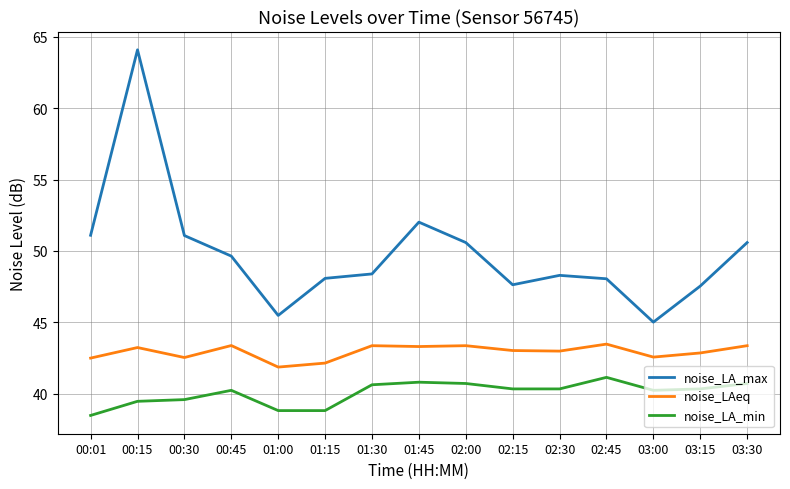

What position from the left is 03:30?

15